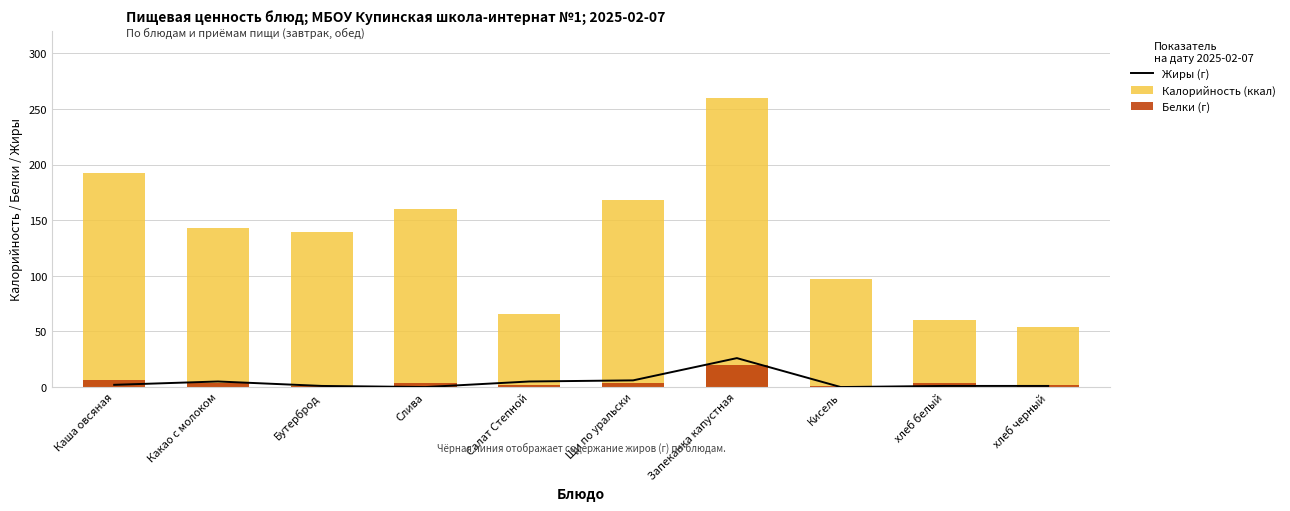

Read the Калорийность (ккал) value at хлеб черный, to the nearest 5.

55